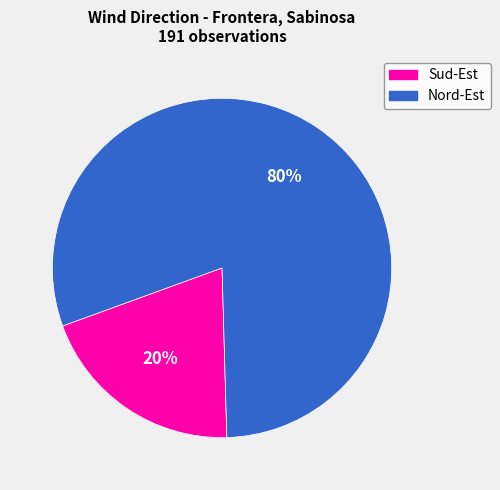

True or false: Nord-Est accounts for 71% of the total.

False